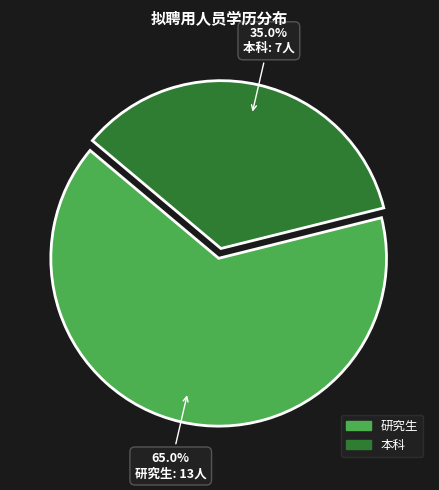

Is there any slice that represents more than half of the pie?

Yes